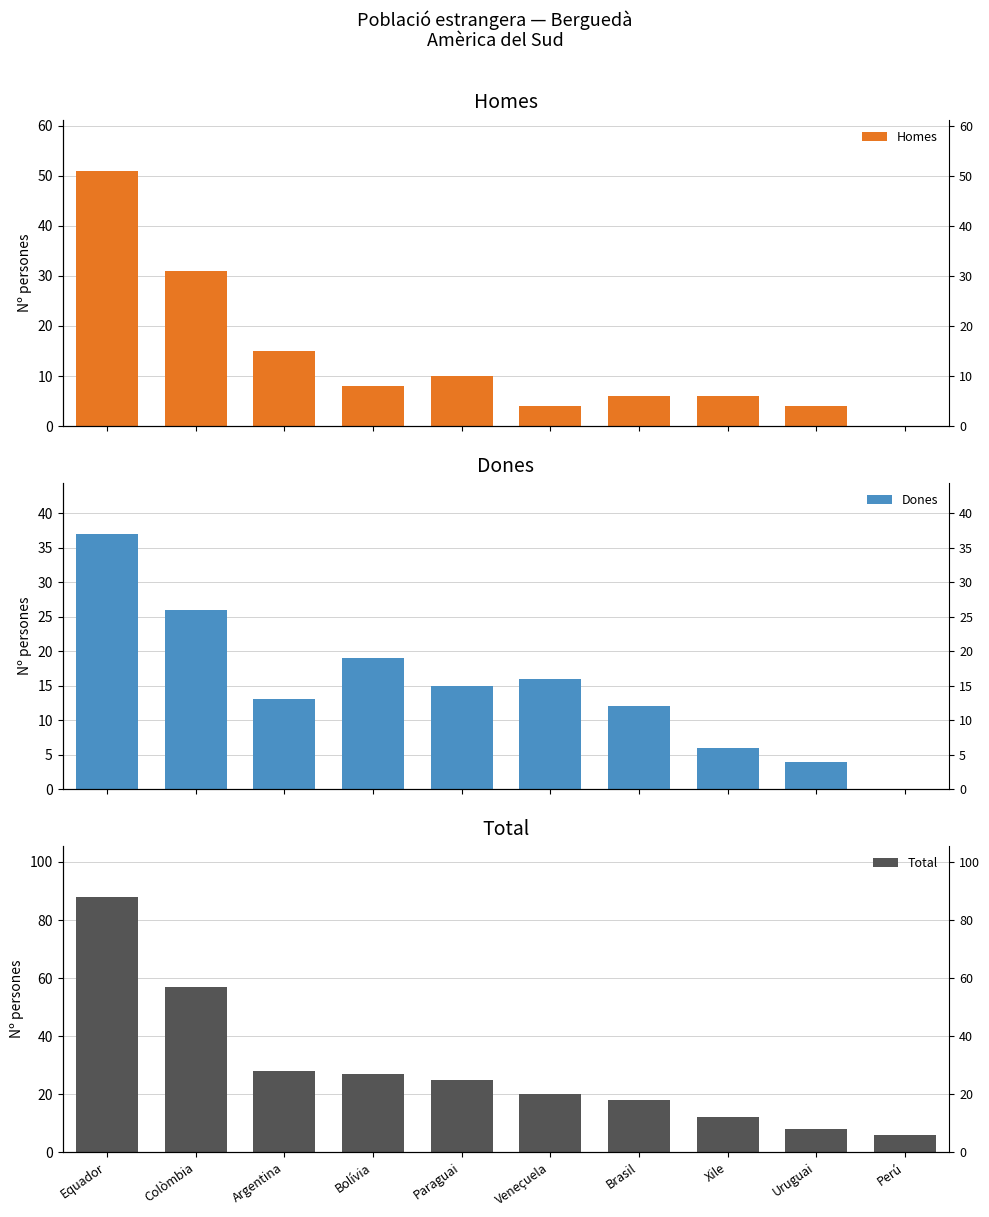

Which series has the largest total across all categories?

Total